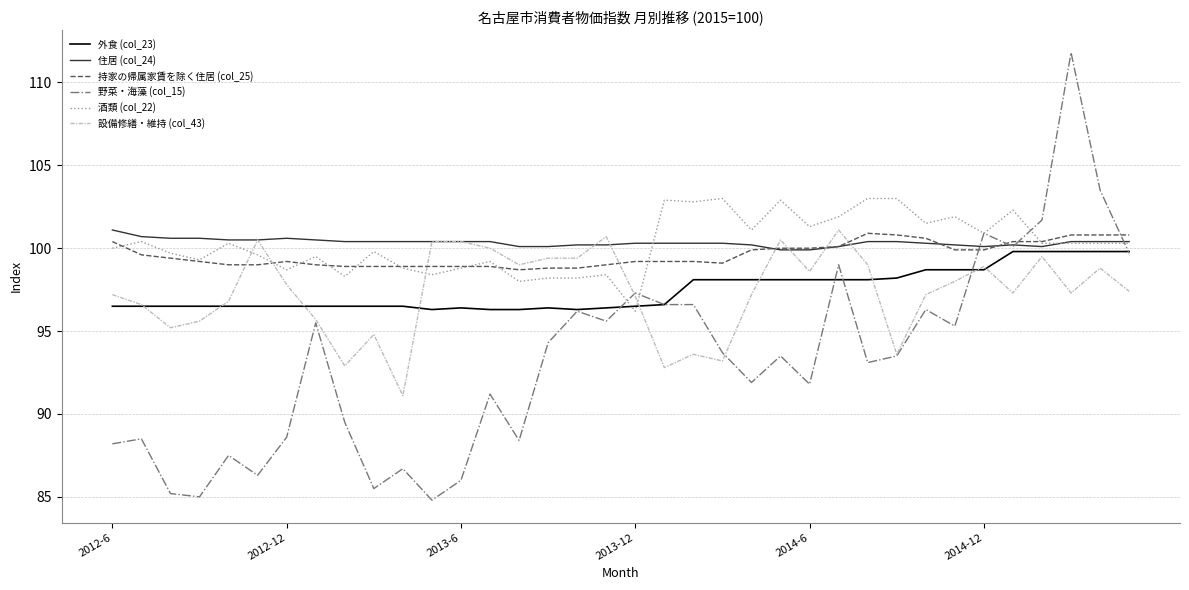

What is the lowest value of the 設備修繕・維持 (col_43) series?

91.1